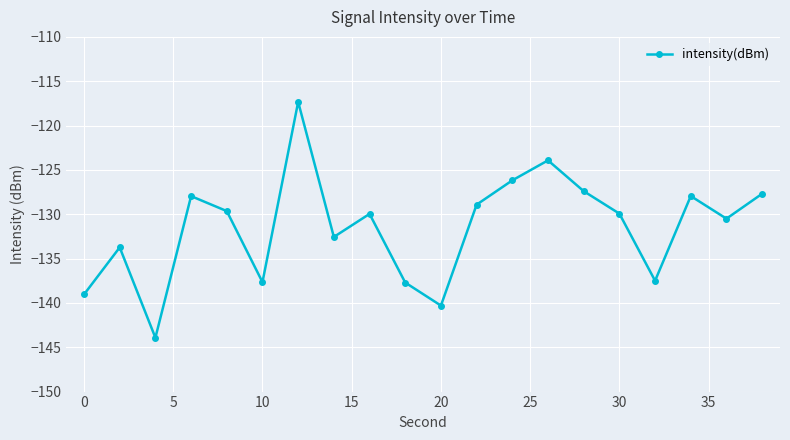

What is the value of the 3rd point from the left?

-143.9